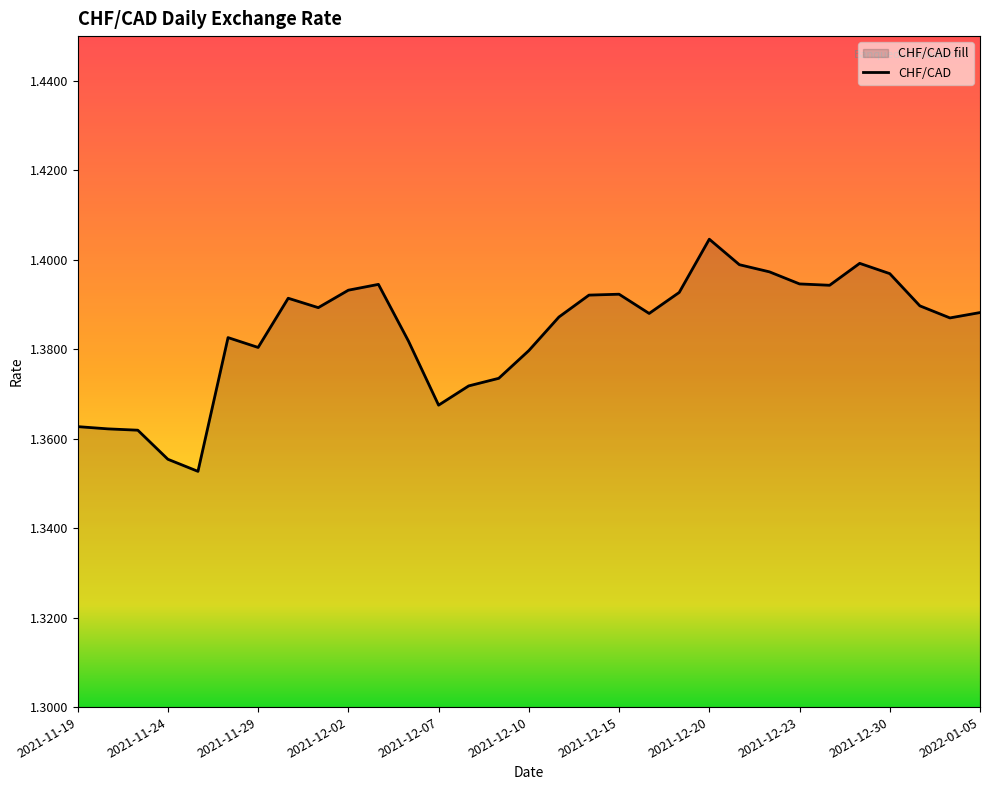

True or false: there are more than 0 points higher than both neighbors.

True